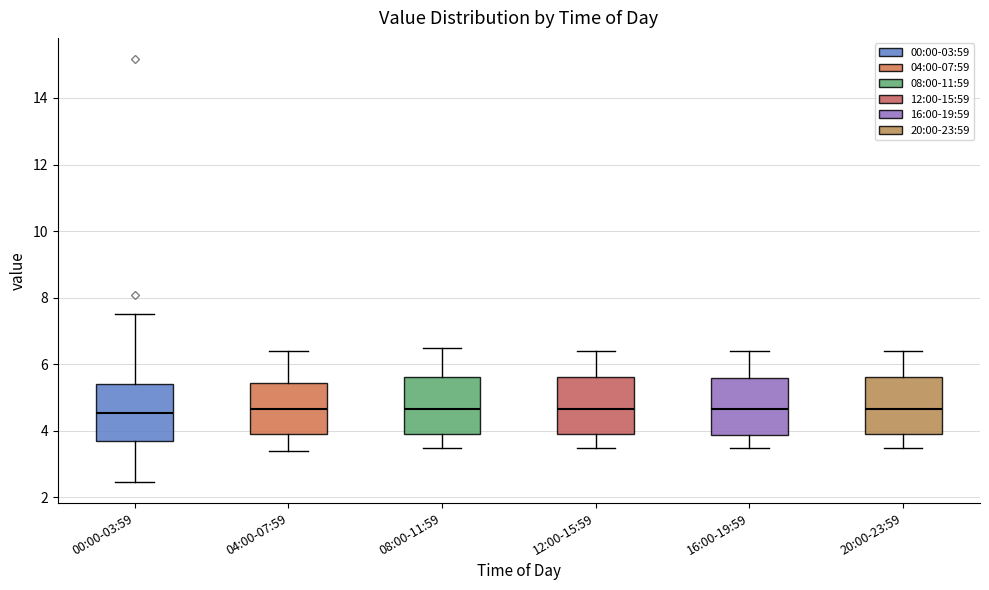

Reading left to right, transcribe this box plot: for each box, give where its median line is, the range the box spans, and where its two whiskers end, as read against the y-axis. The values are not printed on the chart, so give them approximately, as read against the axis.

00:00-03:59: median 4.6, box 3.8 to 5.4, whiskers 2.4 to 7.6
04:00-07:59: median 4.6, box 4.0 to 5.4, whiskers 3.4 to 6.4
08:00-11:59: median 4.6, box 4.0 to 5.6, whiskers 3.6 to 6.6
12:00-15:59: median 4.6, box 4.0 to 5.6, whiskers 3.6 to 6.4
16:00-19:59: median 4.6, box 3.8 to 5.6, whiskers 3.6 to 6.4
20:00-23:59: median 4.6, box 4.0 to 5.6, whiskers 3.6 to 6.4